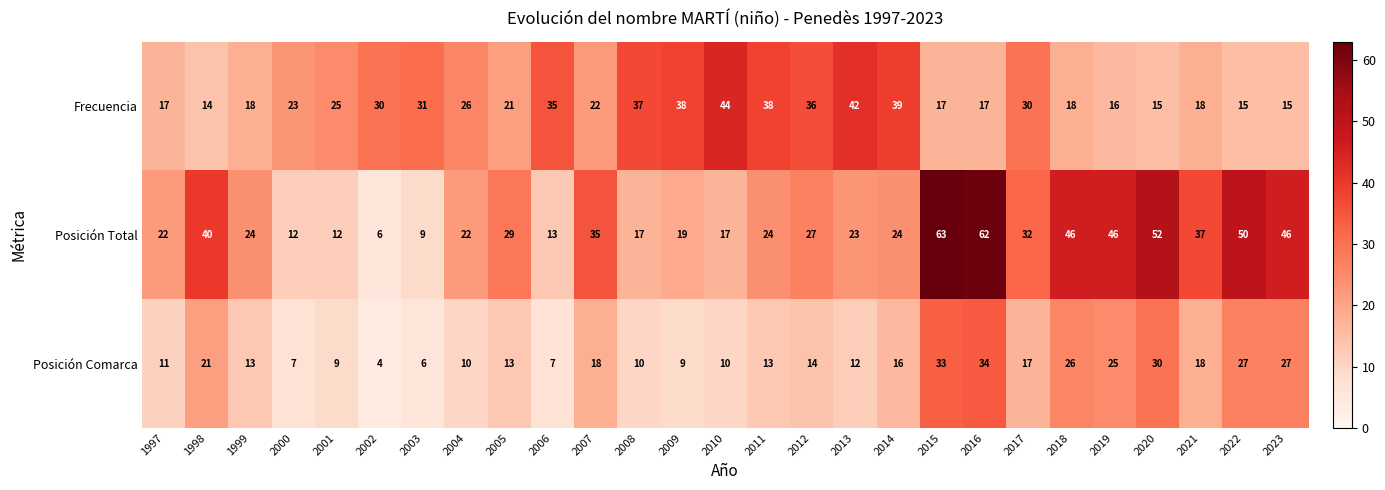

The value of Frecuencia at 2020 is 9. True or false?

False